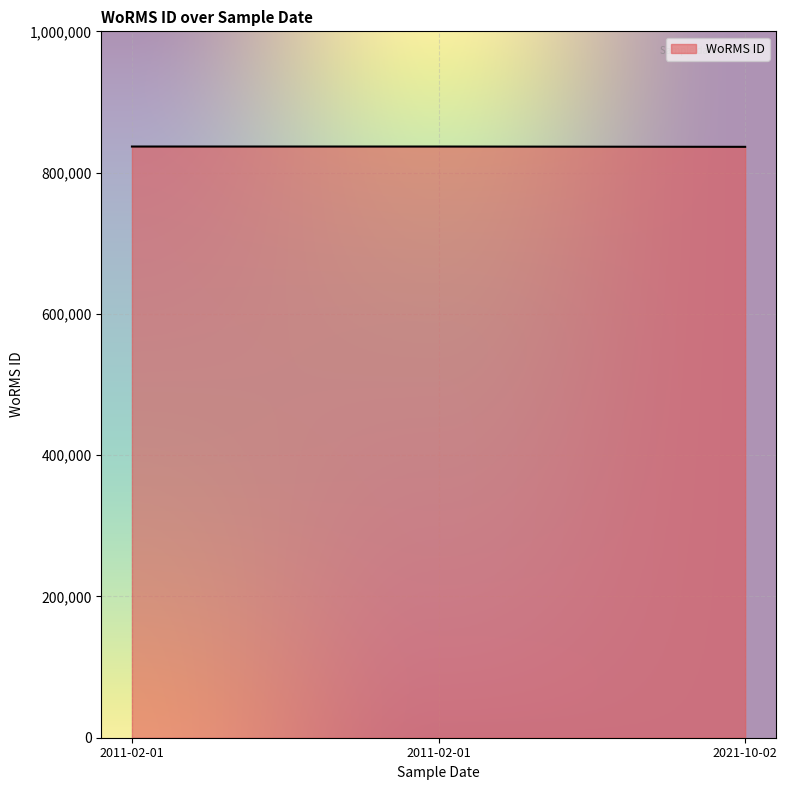

What is the maximum value shown in the chart?

836917